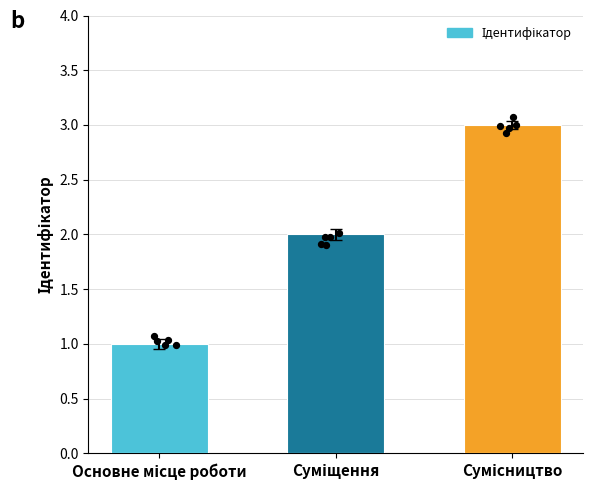

What is the change in value from Основне місце роботи to Сумісництво?

+2